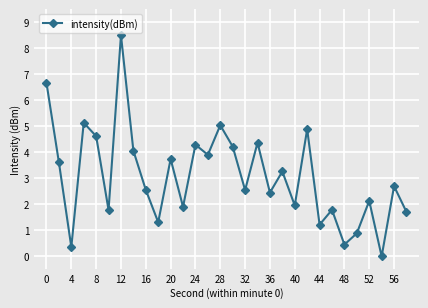

How many points are higher than both their immediate neighbors (excluding endpoints)?

11